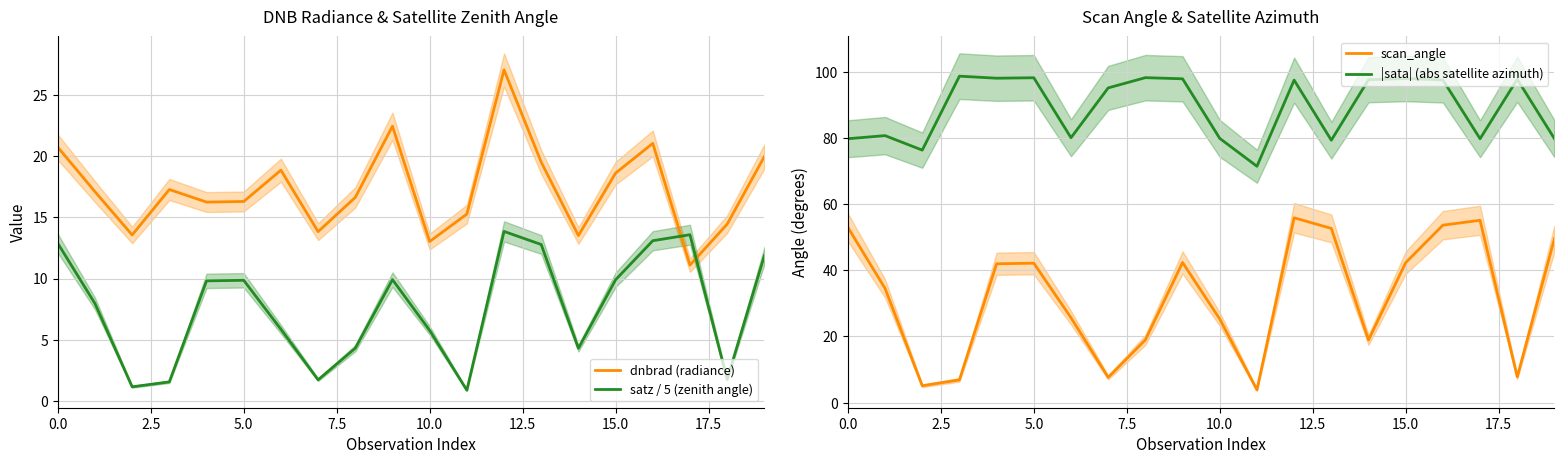

What is the value of the dnbrad (radiance) point at the 10th from the left?

22.5